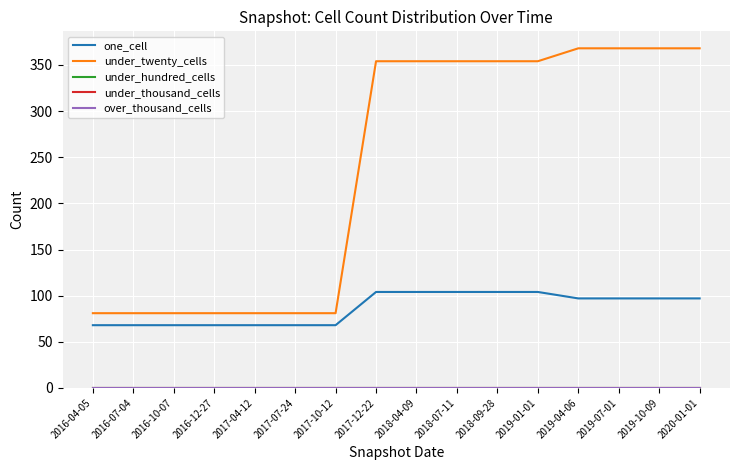

Is this an area chart (filled region under the line)?

No